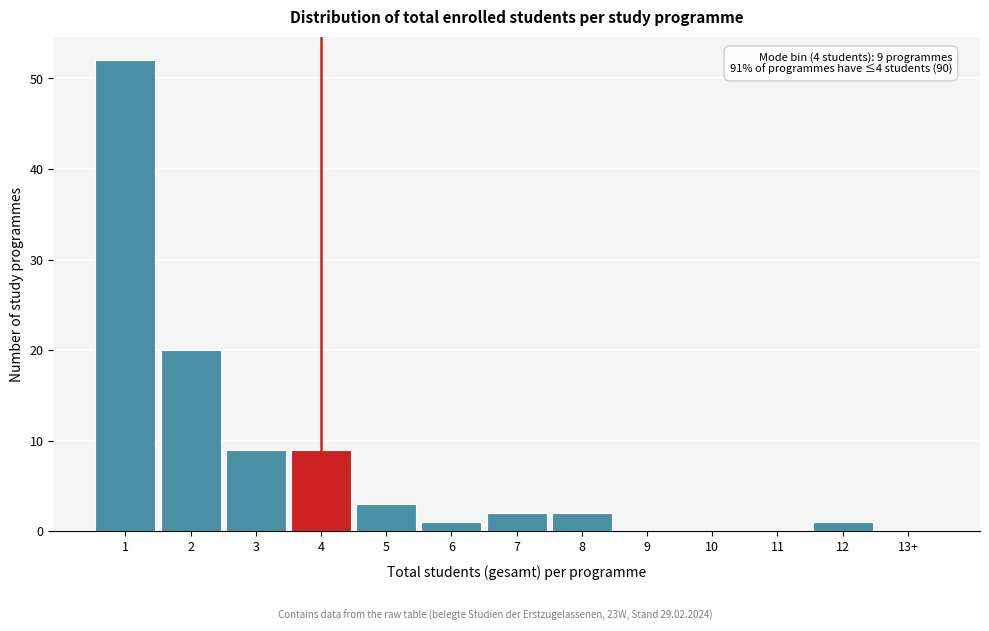

Reading left to right, transcribe all the data shown in this chart.

1=52	2=20	3=9	4=9	5=3	6=1	7=2	8=2	9=0	10=0	11=0	12=1	13+=0